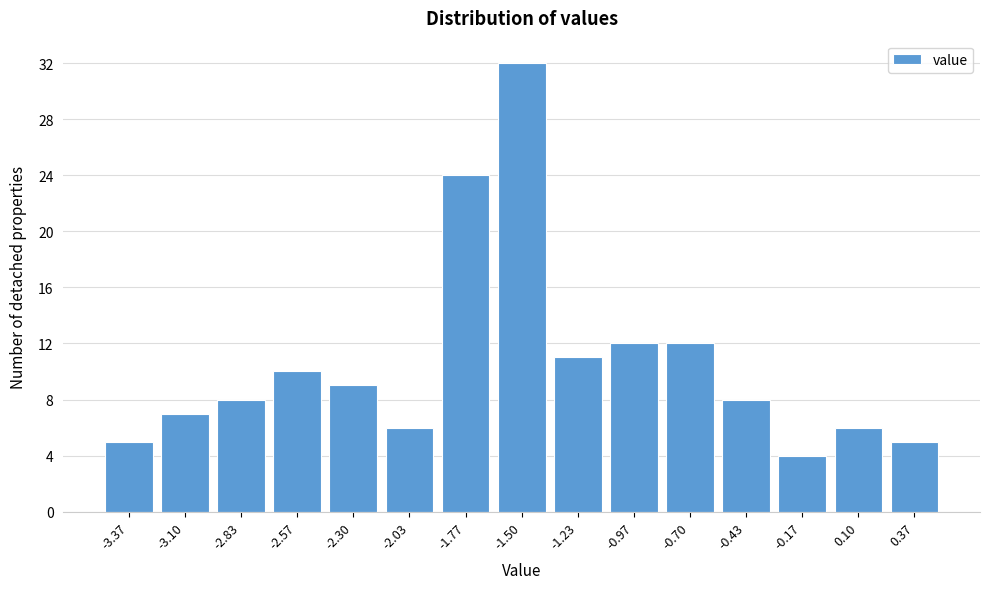

What is the height of the bar covering -0.05 to 0.25 on the x-axis? Neither the bar edges nor the heights are printed on the chart, so give them approximately, as read against the axes.

6